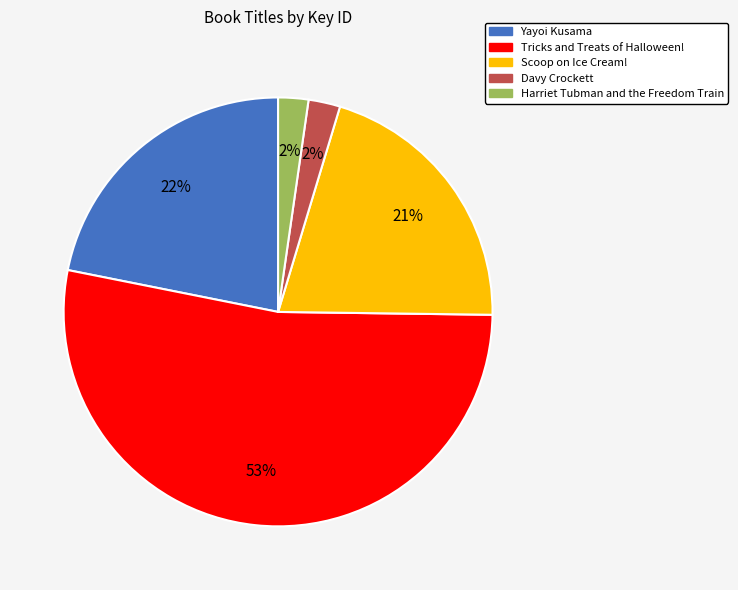

What is the largest slice in the pie chart?

Tricks and Treats of Halloween!